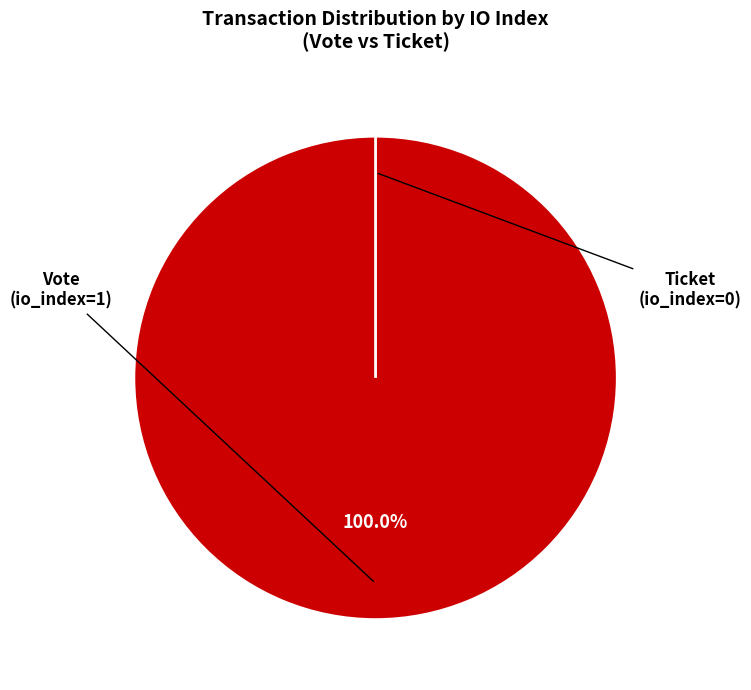

To the nearest percent, what is the average slice percentage?

50%